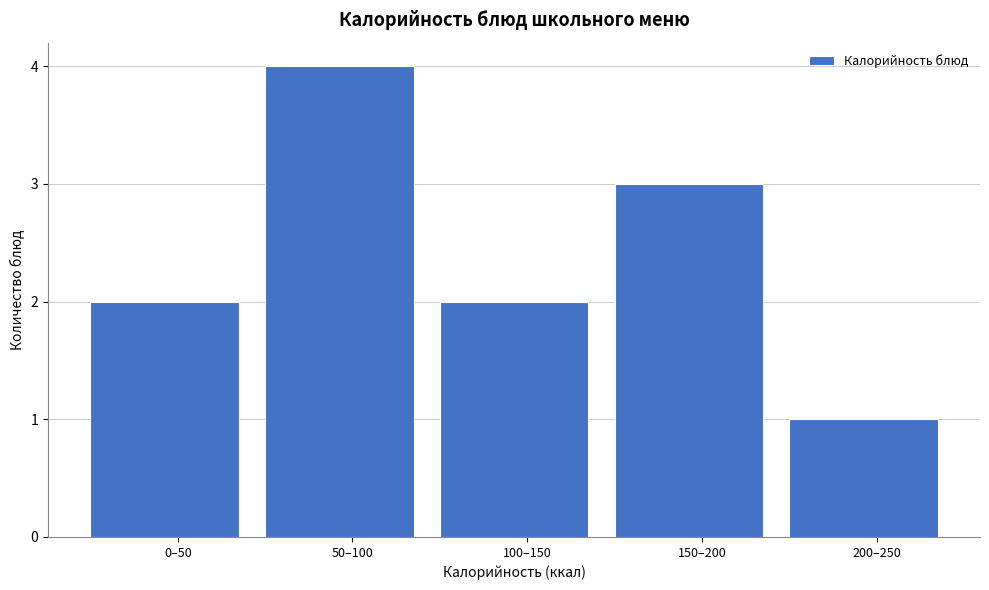

Reading right to left, extract all data points from this chart.

200–250=1	150–200=3	100–150=2	50–100=4	0–50=2